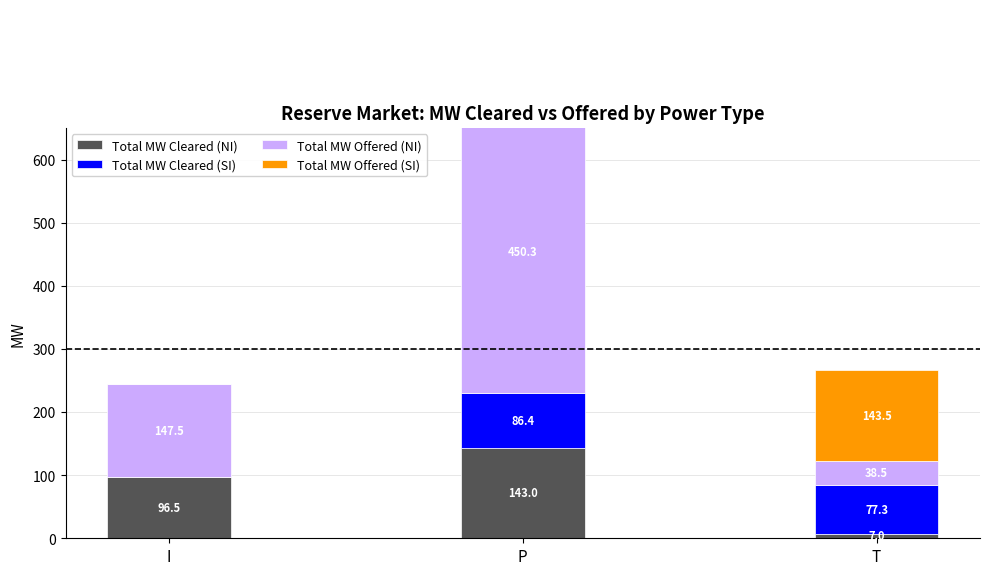

What value does the Total MW Offered (SI) series have at T?

143.5